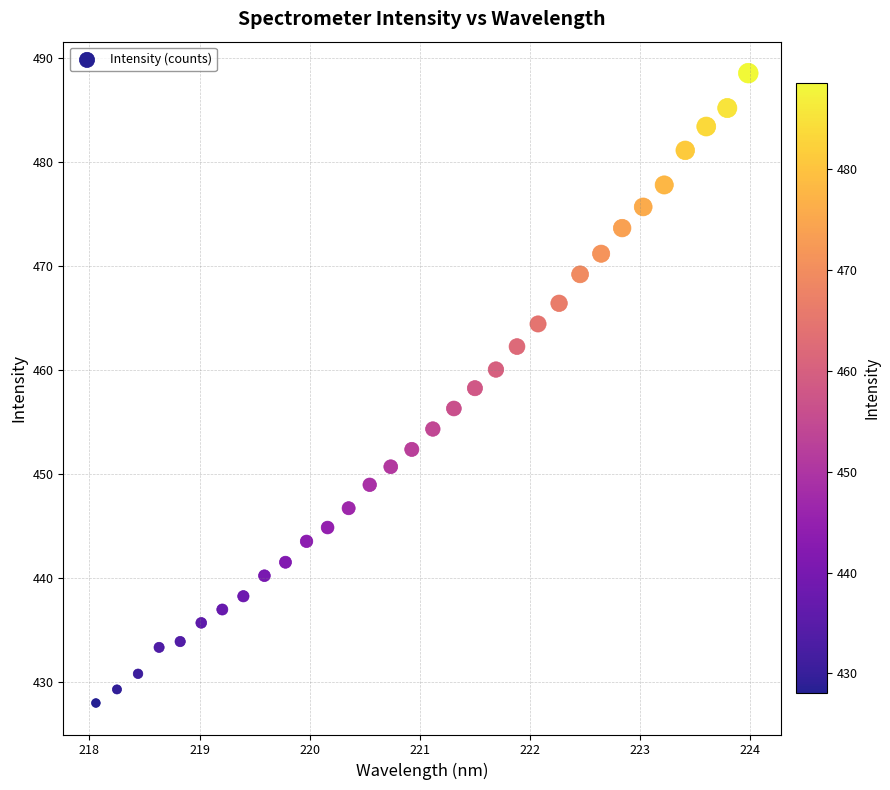

What is the range of Y values (max minus min)?

60.5